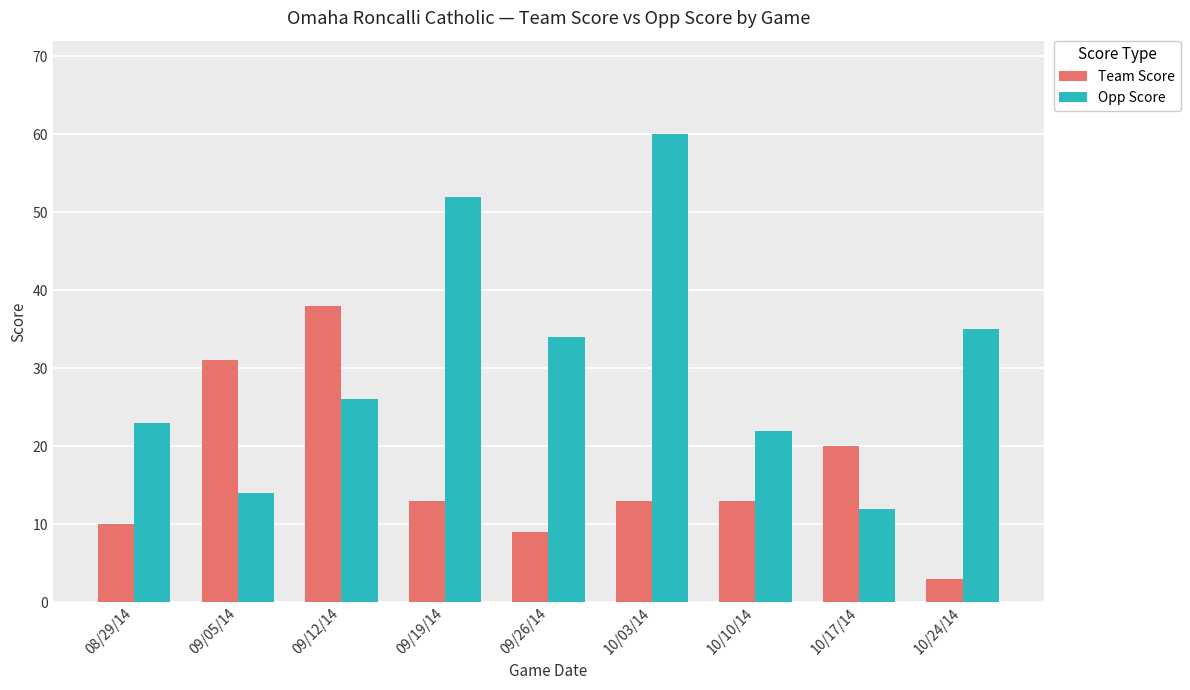

What are all the series names shown in the legend?

Team Score, Opp Score